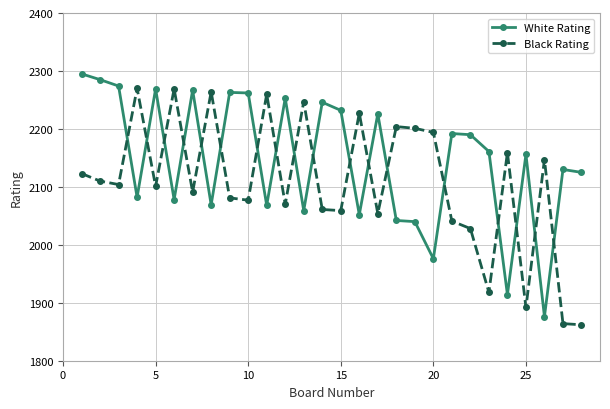

What is the value of the White Rating point at the 9th from the left?

2263